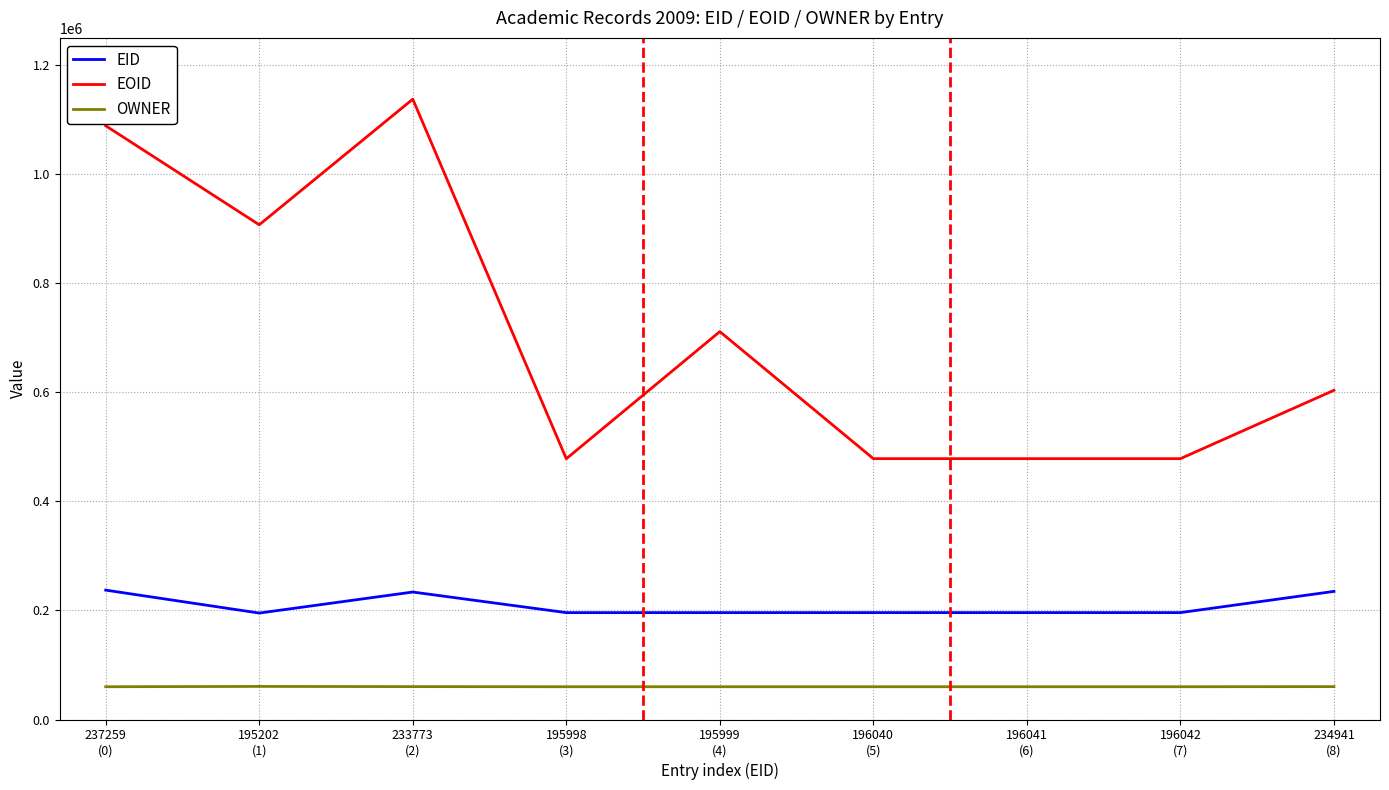

Rank the series by their average value, from highest to lowest.

EOID, EID, OWNER